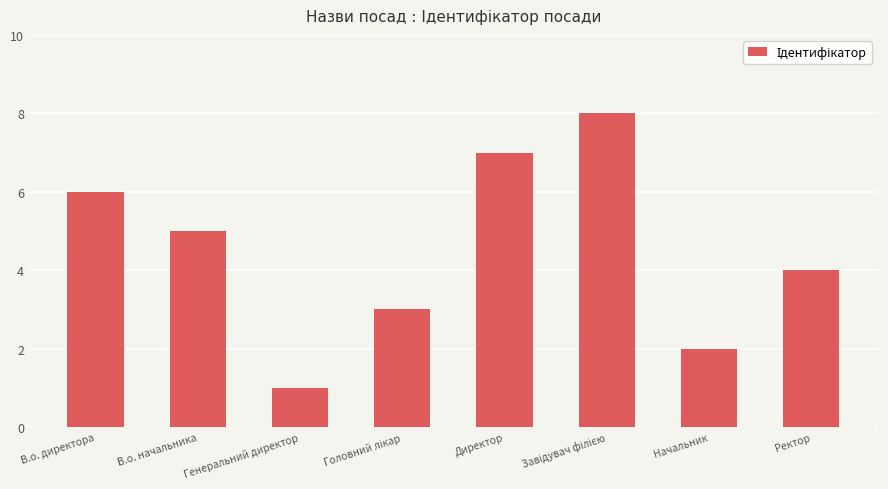

What is the greatest value displayed?

8